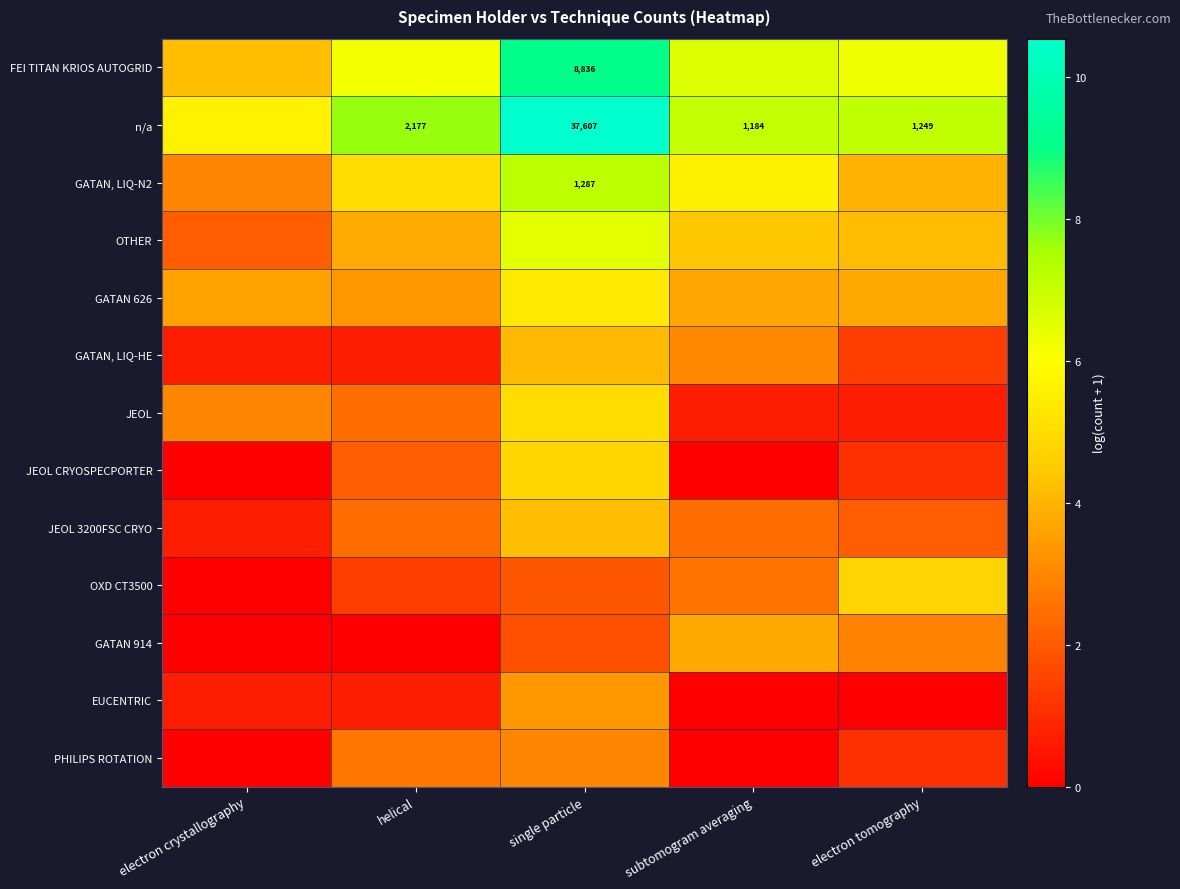

Between electron crystallography and electron tomography, which series saw the biggest shift?

OXD CT3500